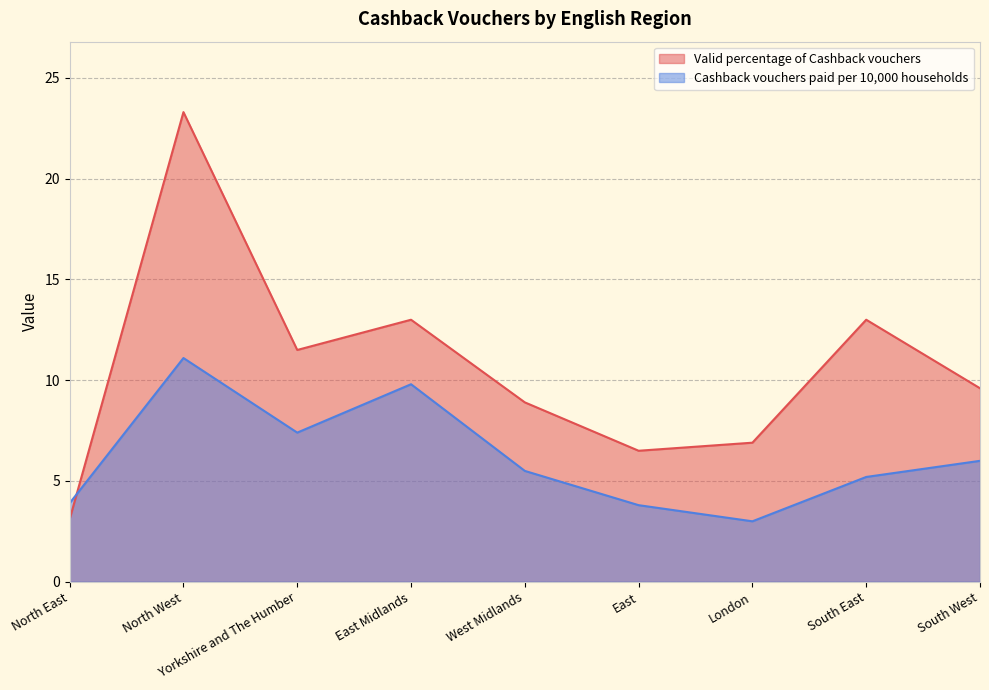

Count the number of categories in the chart.

9